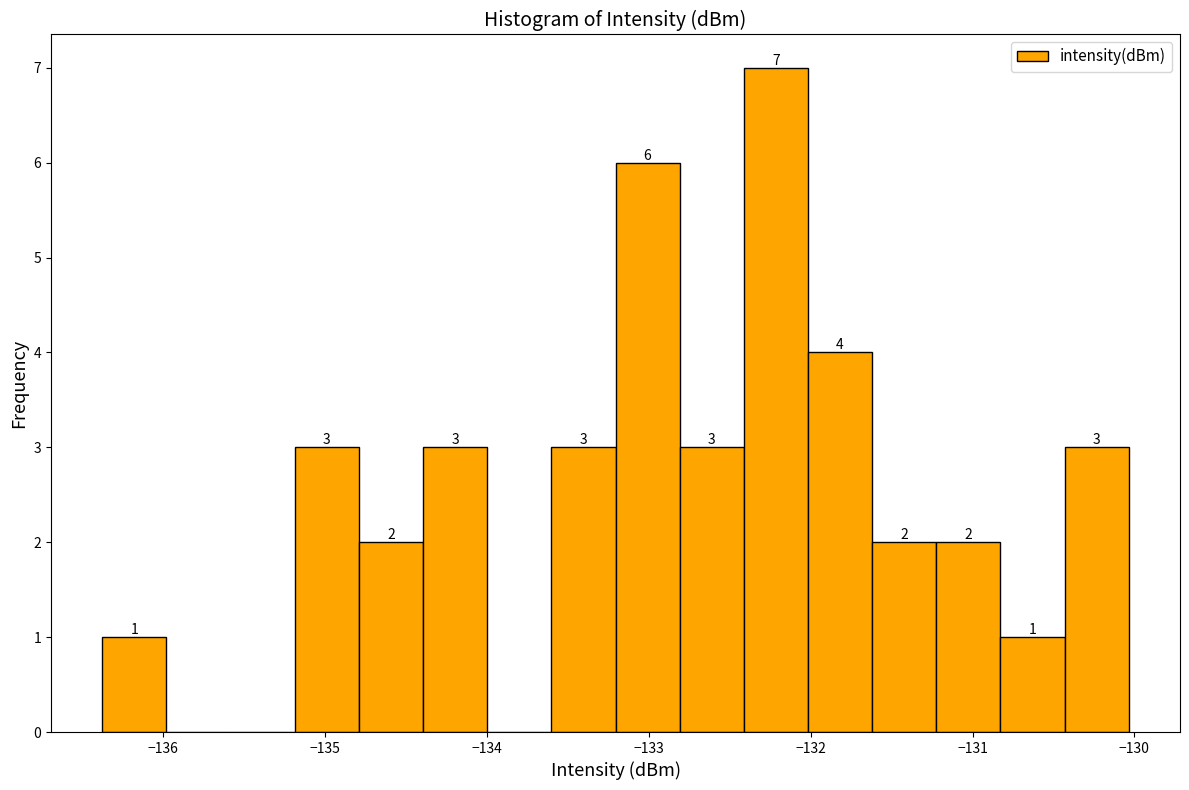

Around what value on the x-axis is the tallest bar? Give the approximate position of its centre, as read against the axis.

-132.2